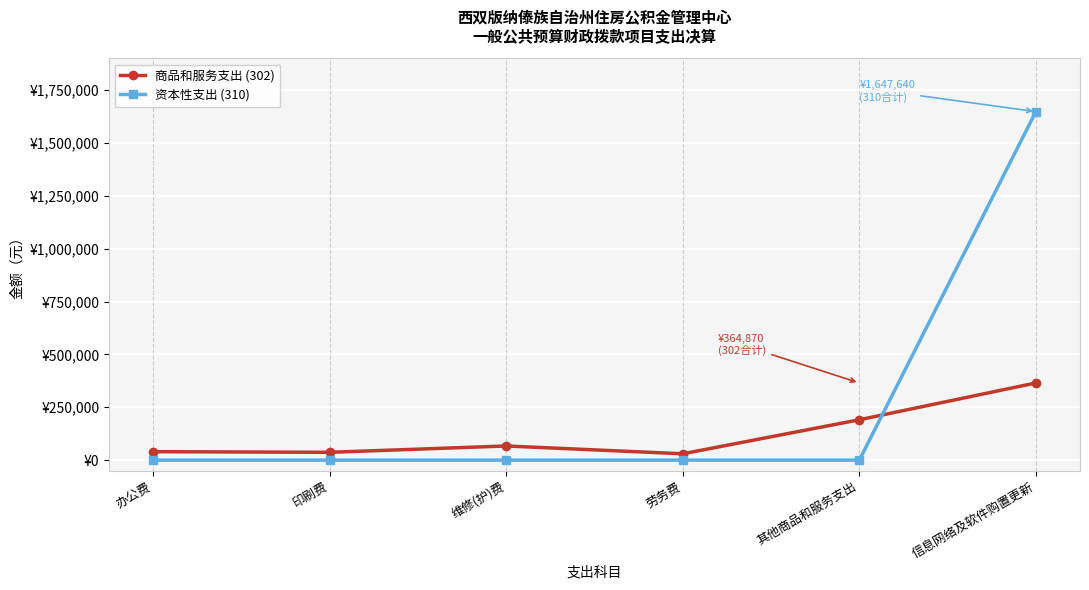

What are all the series names shown in the legend?

商品和服务支出 (302), 资本性支出 (310)